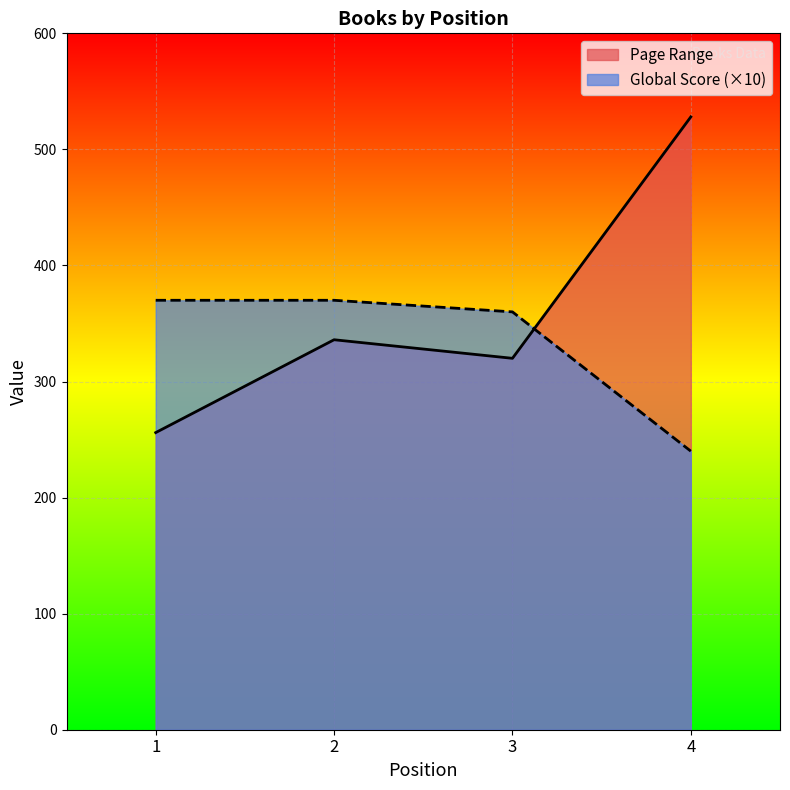

True or false: Page Range has more than 1 points higher than both neighbors.

False